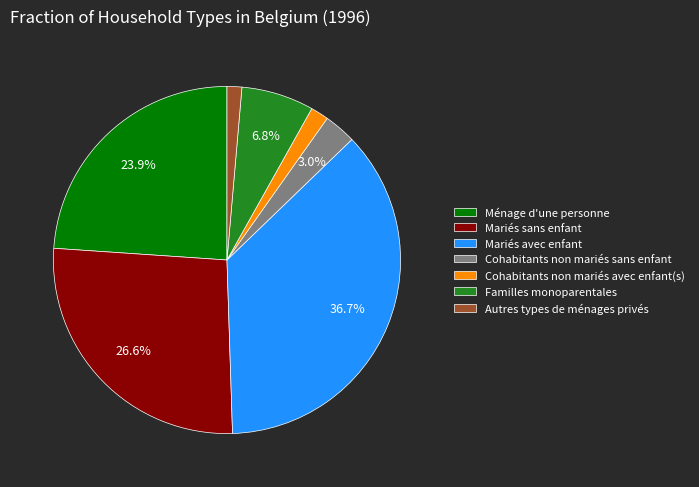

Which category has the biggest portion of the pie?

Mariés avec enfant